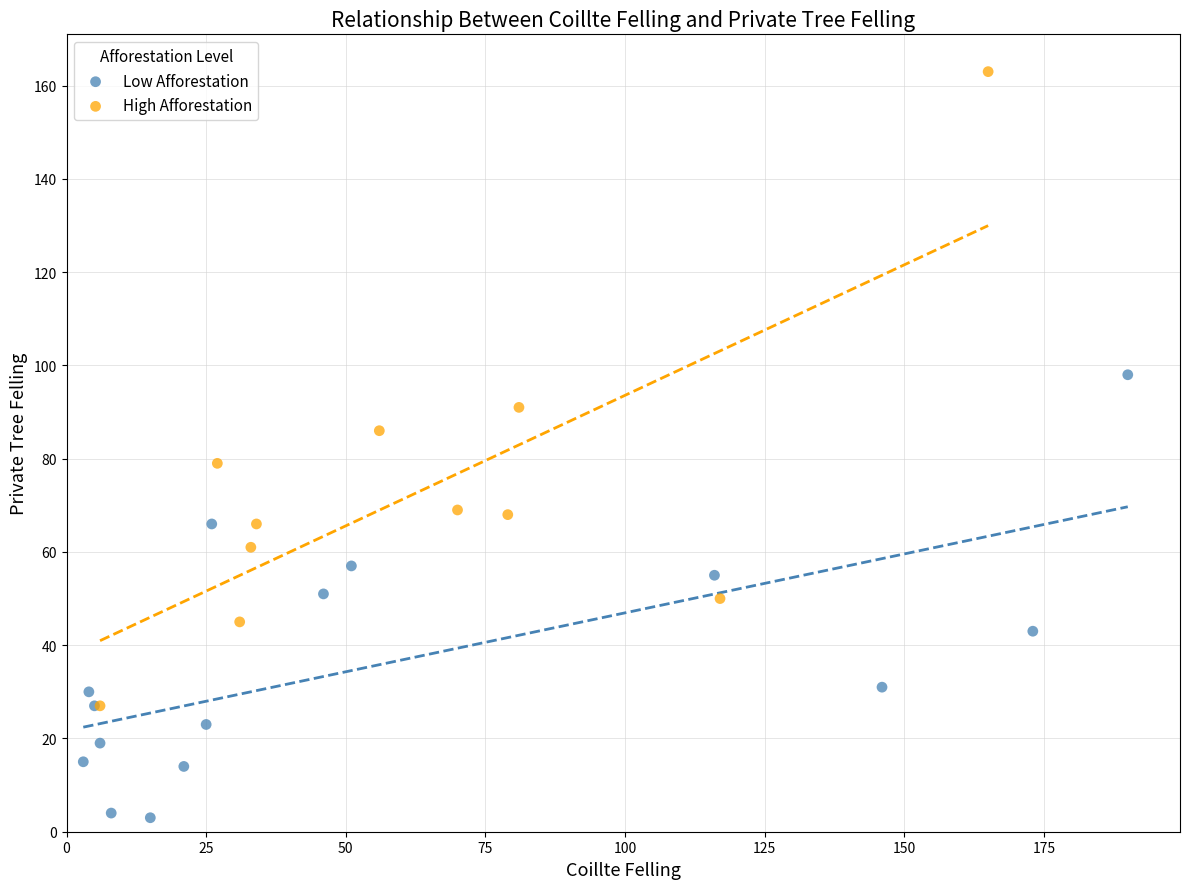

Which series contains the highest Y value?

High Afforestation